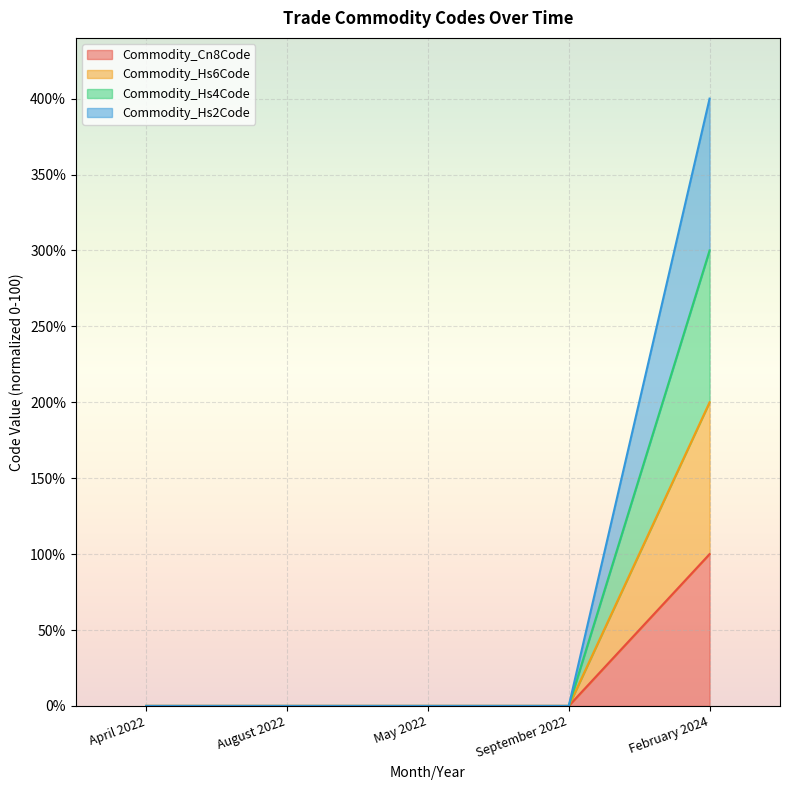

What are all the series names shown in the legend?

Commodity_Hs6Code, Commodity_Hs4Code, Commodity_Hs2Code, Commodity_Cn8Code